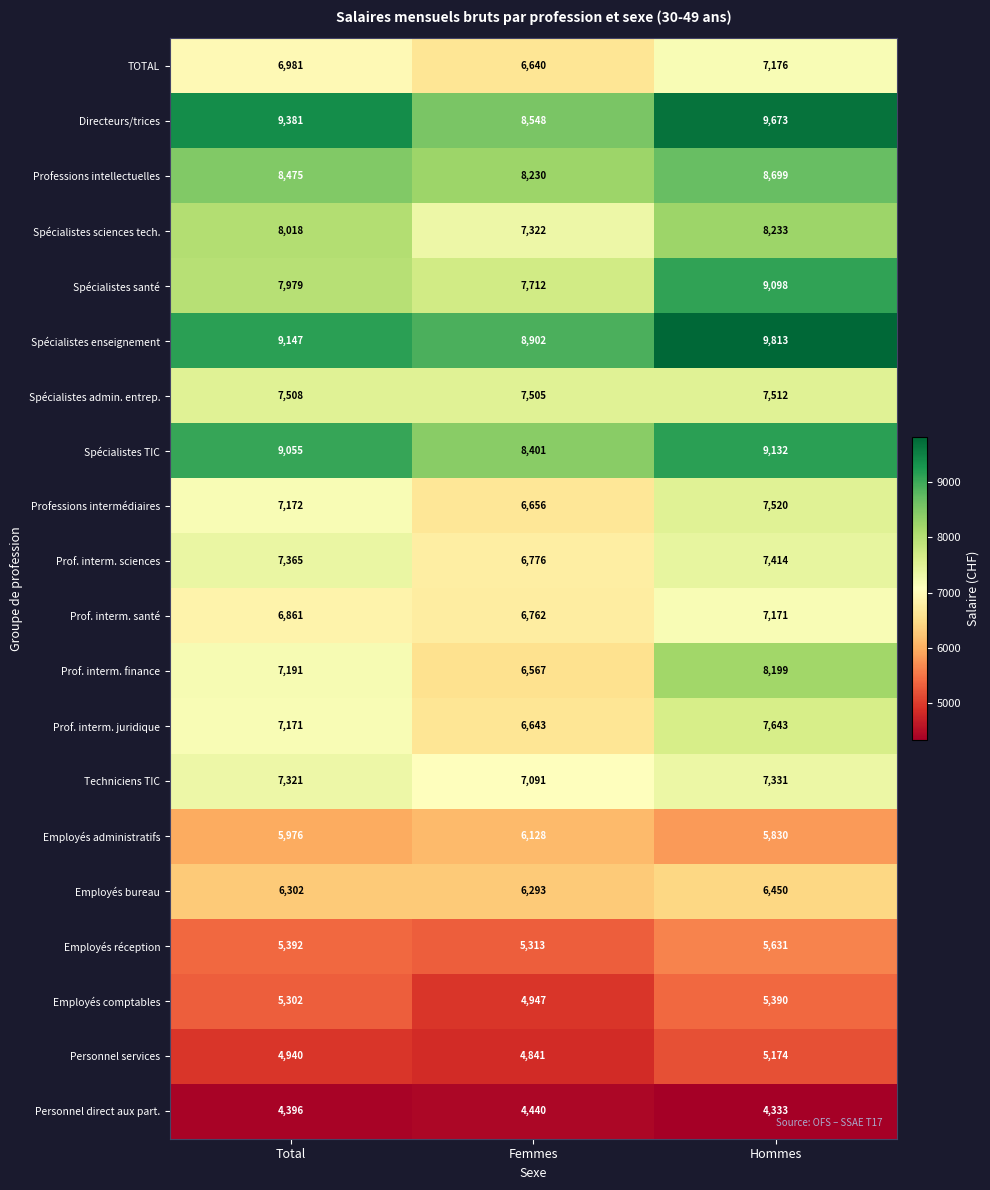

The value of Prof. interm. finance at Hommes is 5362. True or false?

False